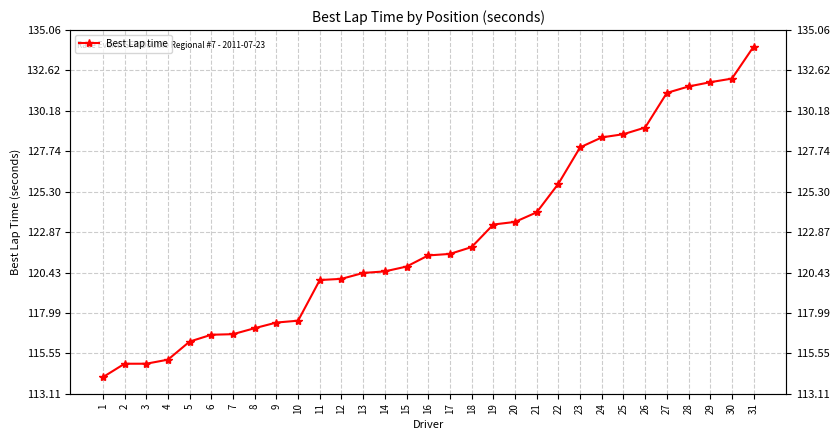

What is the greatest value displayed?

134.1